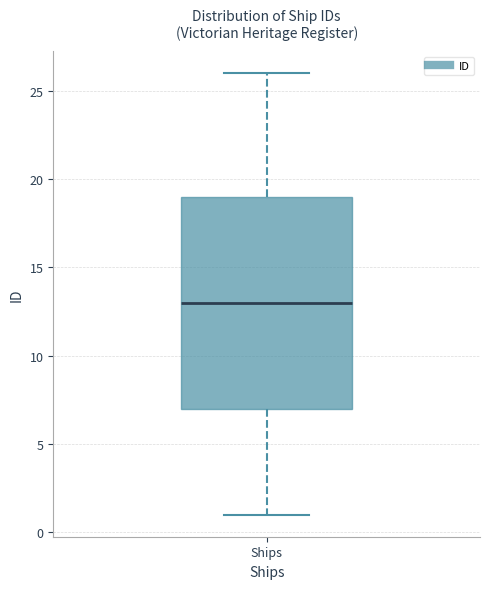

Read this box plot against the y-axis: the position of the median line, the range covered by the box, and the ends of both whiskers. The values are not printed on the chart, so give them approximately, as read against the axis.

median 13, box 7 to 19, whiskers 1 to 26